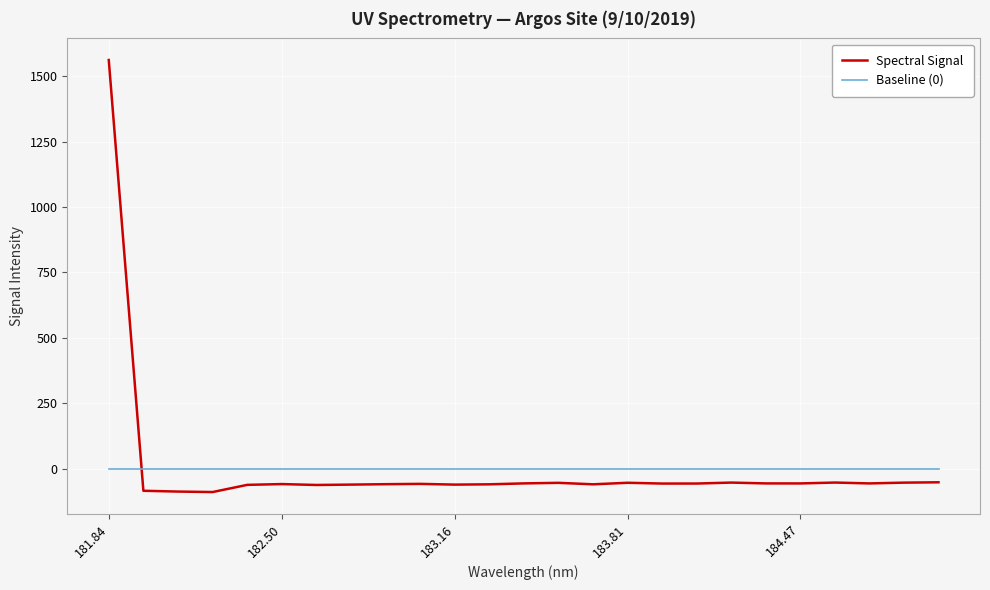

Which series has the largest range (max minus min)?

Spectral Signal